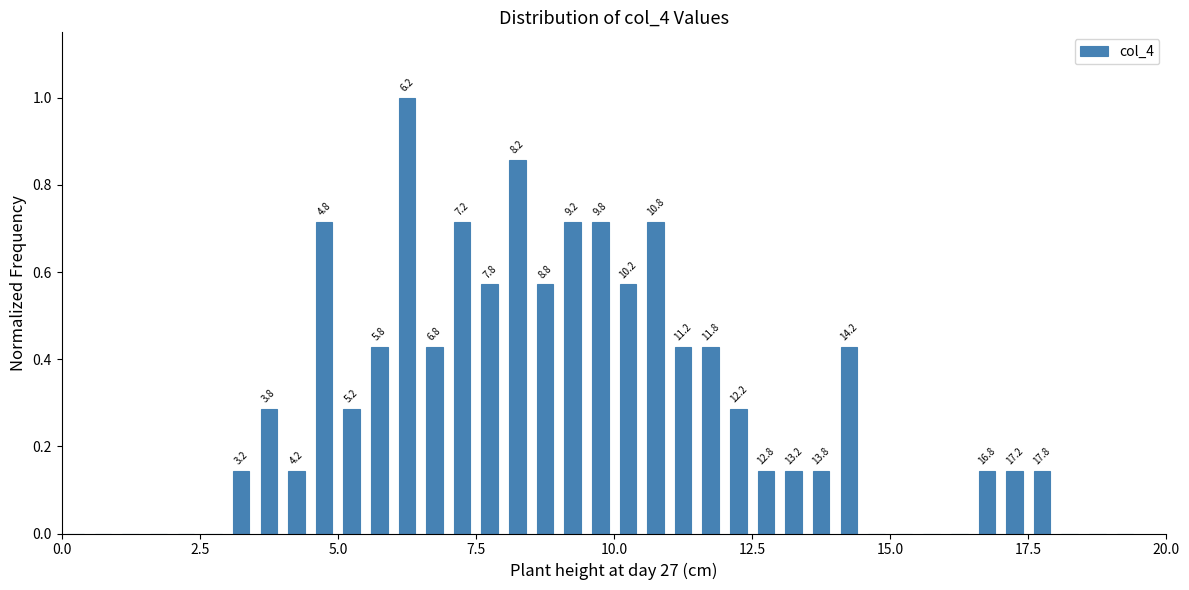

Around what value on the x-axis is the tallest bar? Give the approximate position of its centre, as read against the axis.

6.5